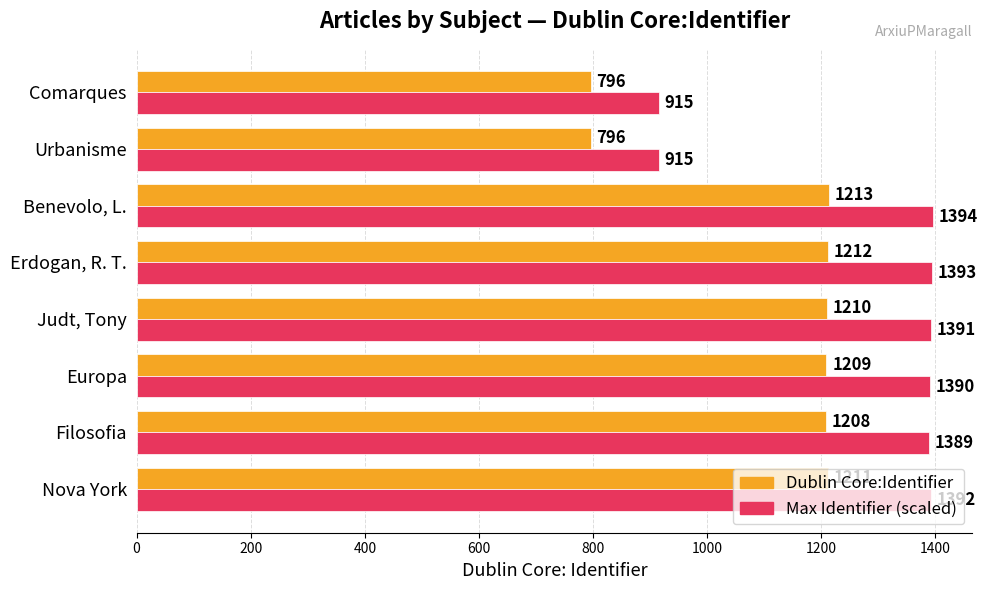

Which series has the largest range (max minus min)?

Max Identifier (scaled)